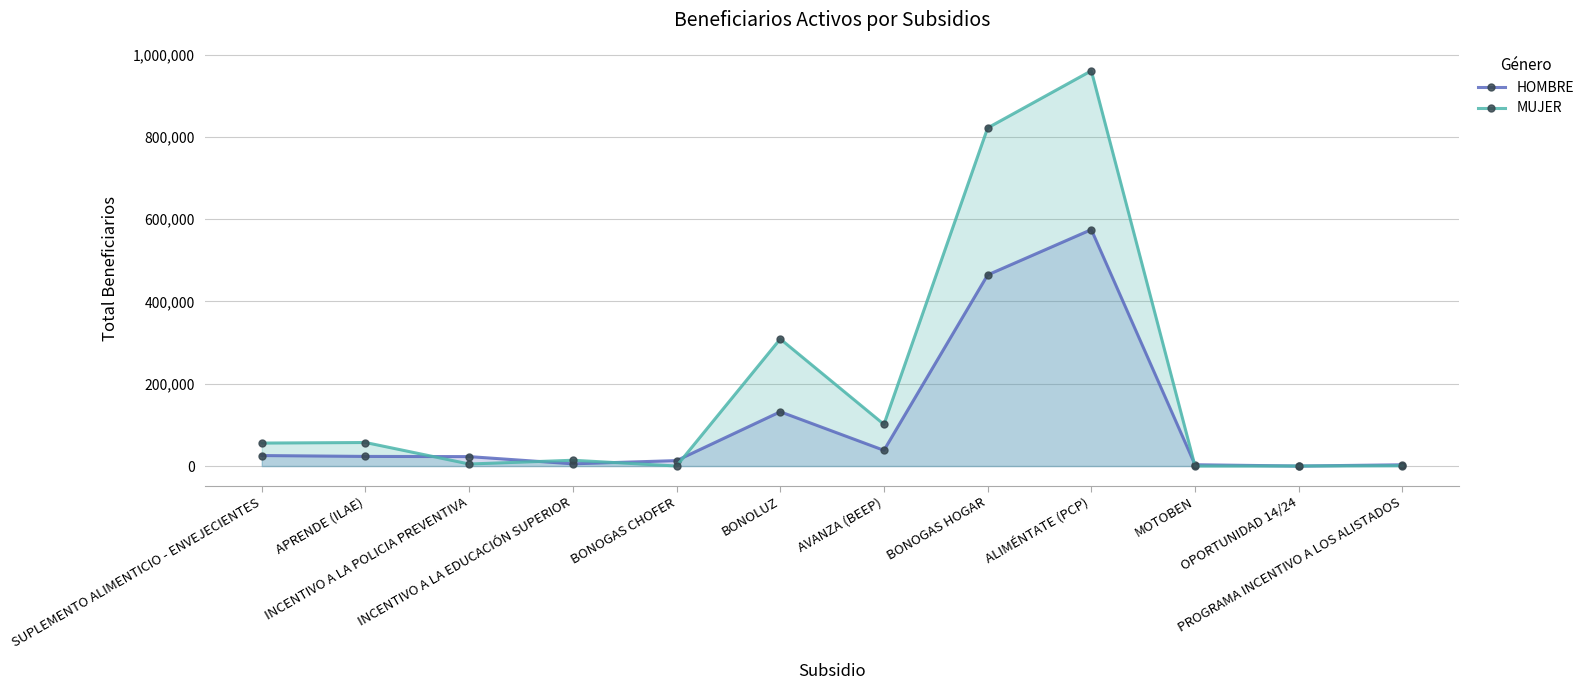

At which label does MUJER reach its peak?

ALIMÉNTATE (PCP)